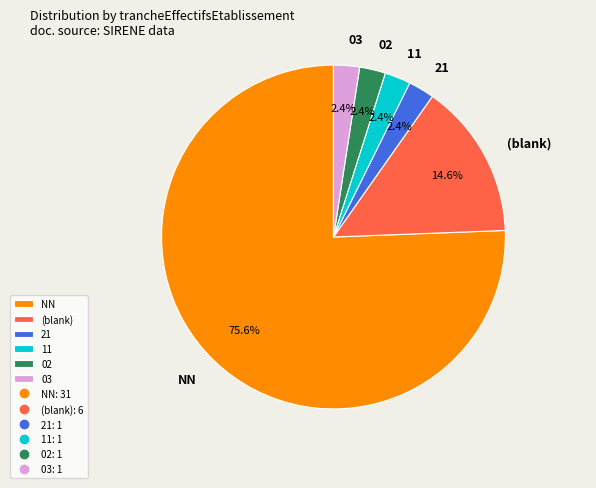

What is the ratio of the value at 21 to the value at NN?

0.0